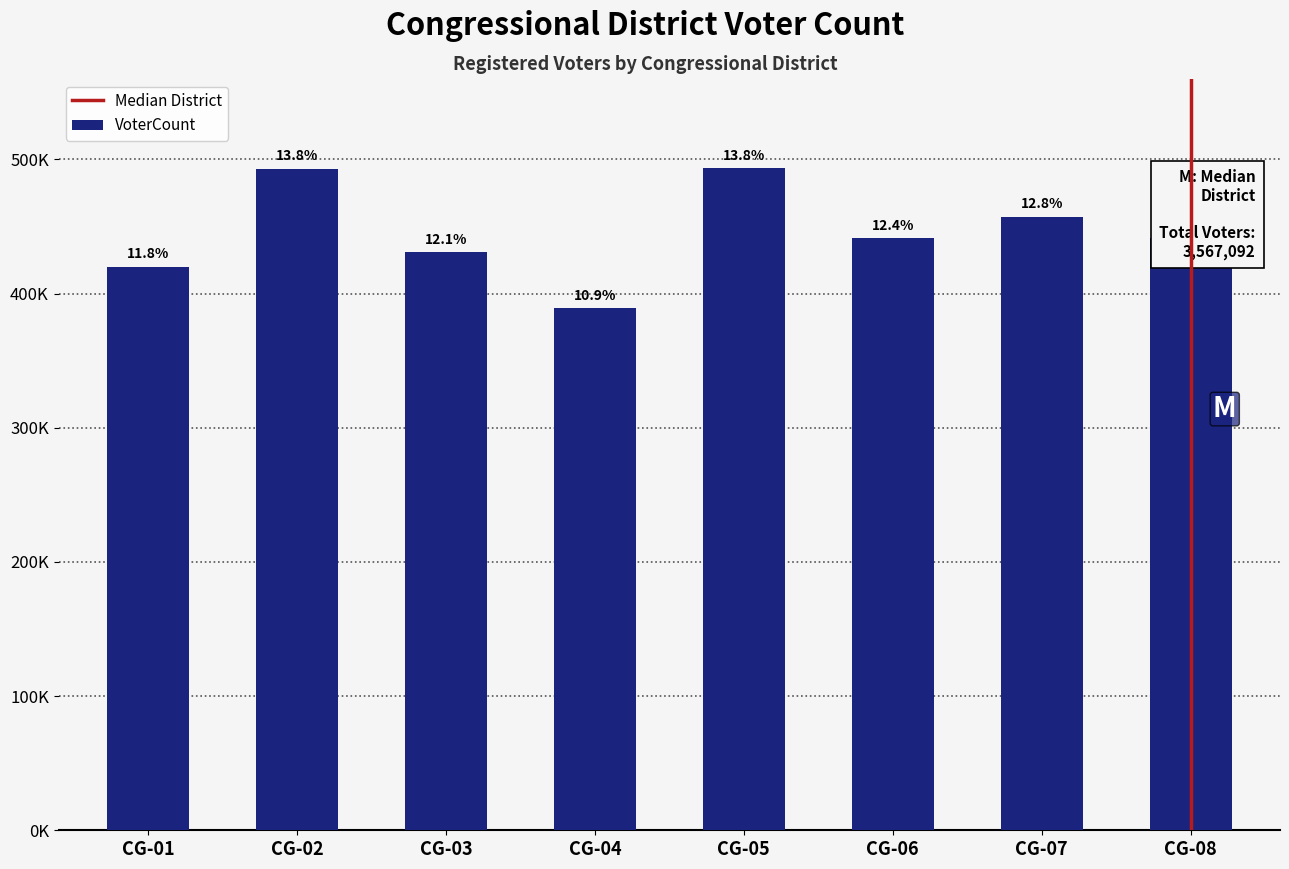

Read the value at CG-06, to the nearest 10.

441130